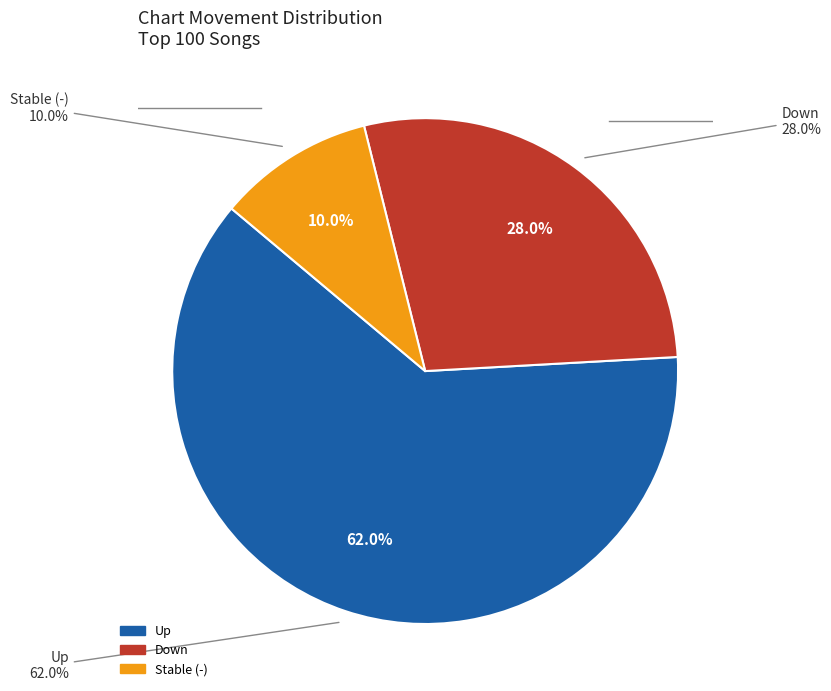

The down slice represents 28% of the pie. True or false?

True